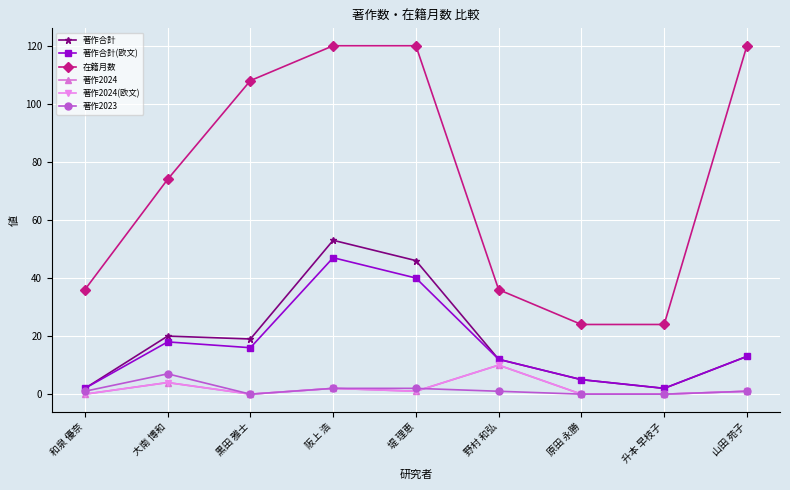

What is the difference between the second highest and minimum values in the 著作2024 series?

4